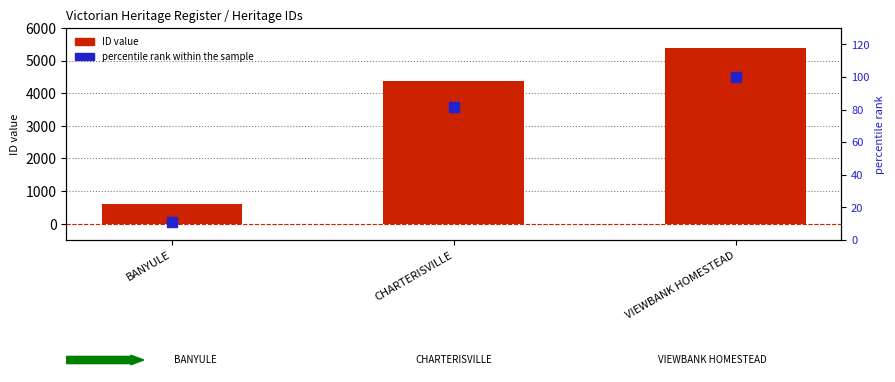

What is the total value across all series at VIEWBANK HOMESTEAD?

5474.0